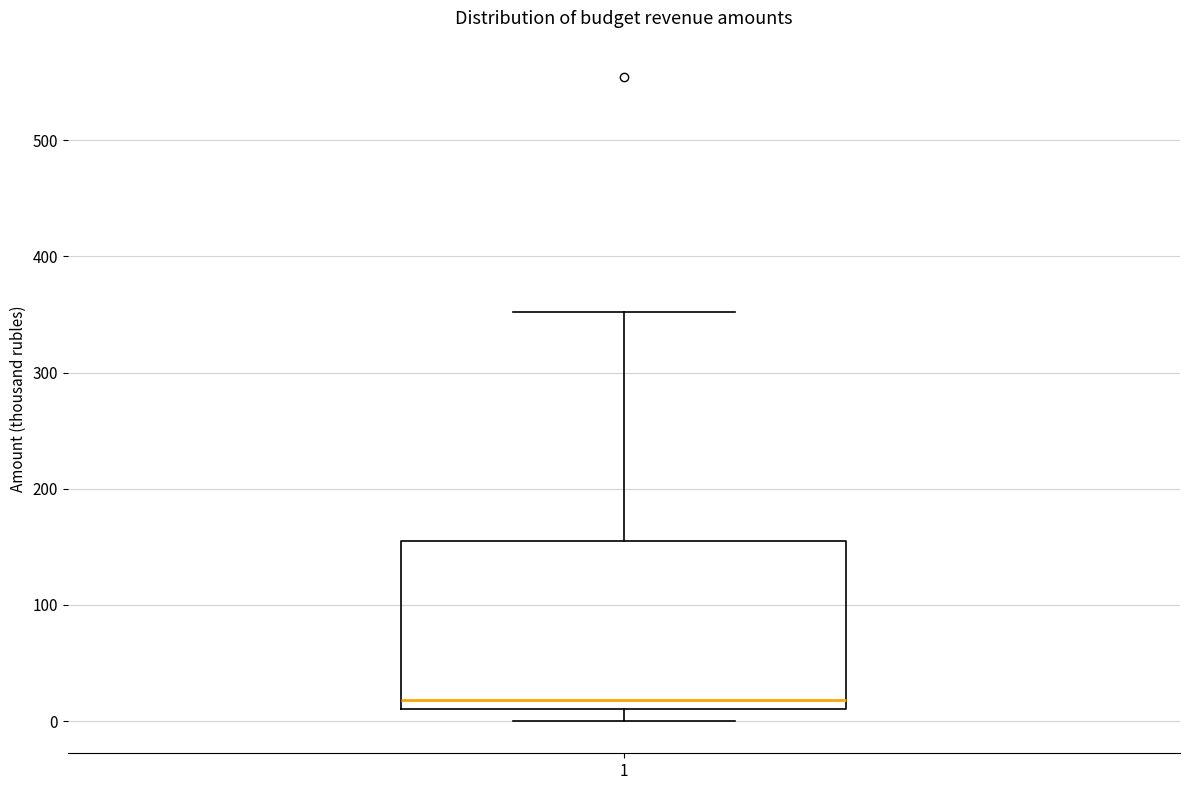

Read this box plot against the y-axis: the position of the median line, the range covered by the box, and the ends of both whiskers. The values are not printed on the chart, so give them approximately, as read against the axis.

median 20, box 10 to 160, whiskers 0 to 350